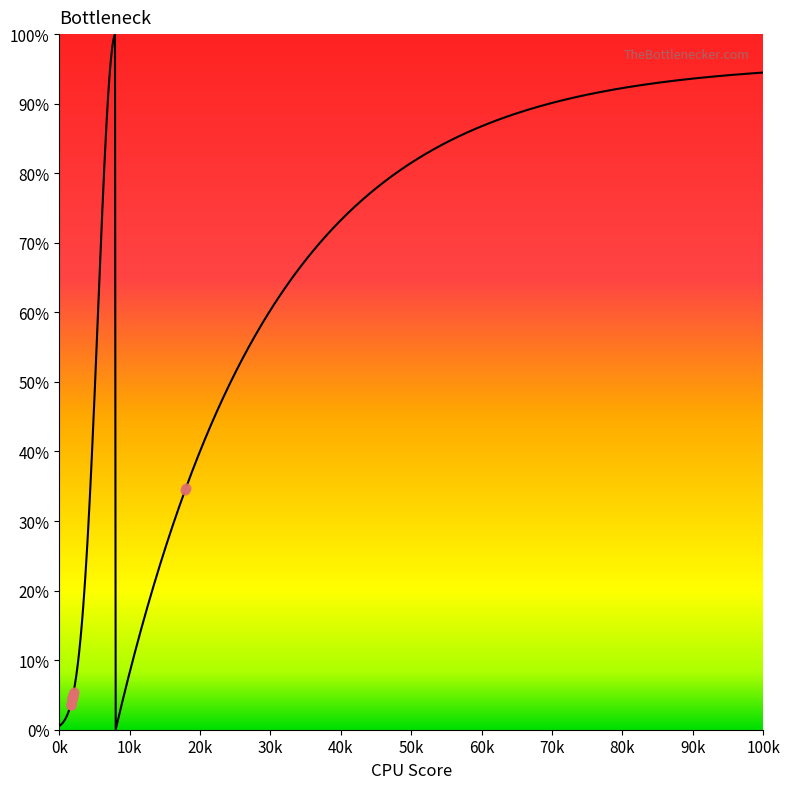

What is the ratio of the value at 8120 to the value at 8108?

1.1